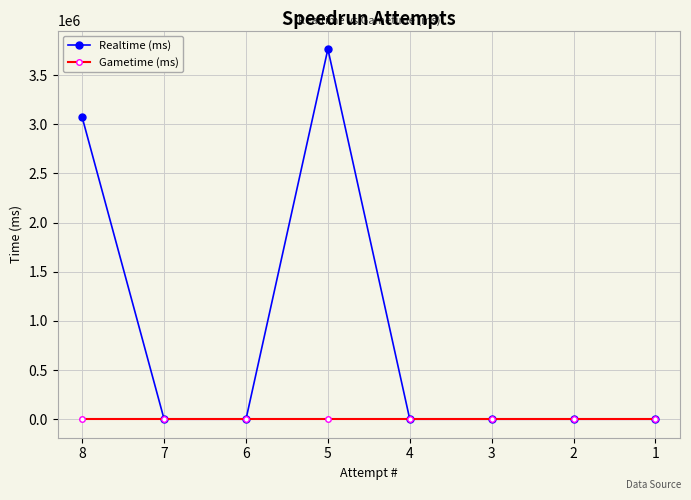

Does the chart display data point markers on the line(s)?

Yes